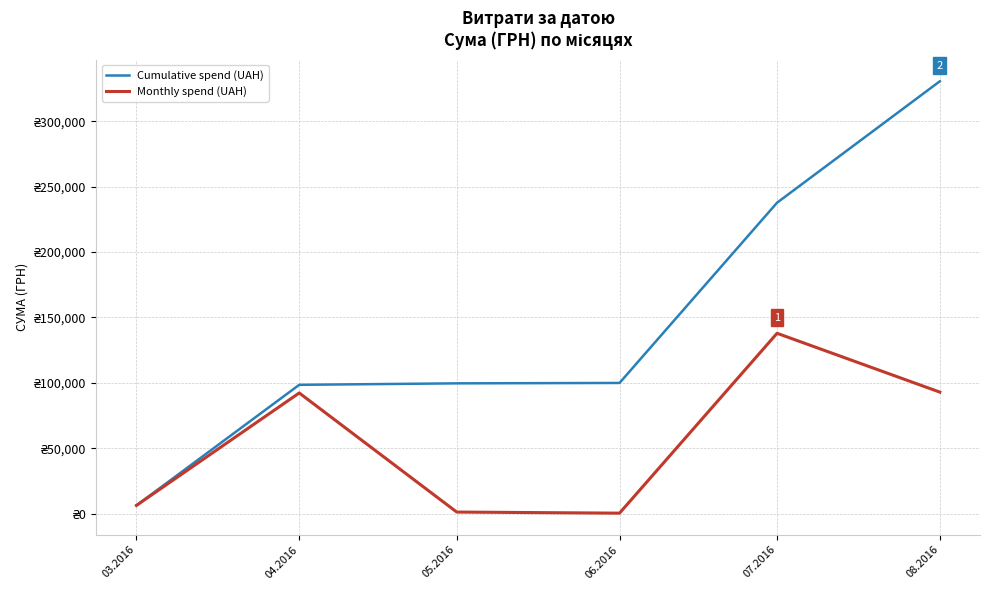

What position from the left is 05.2016?

3